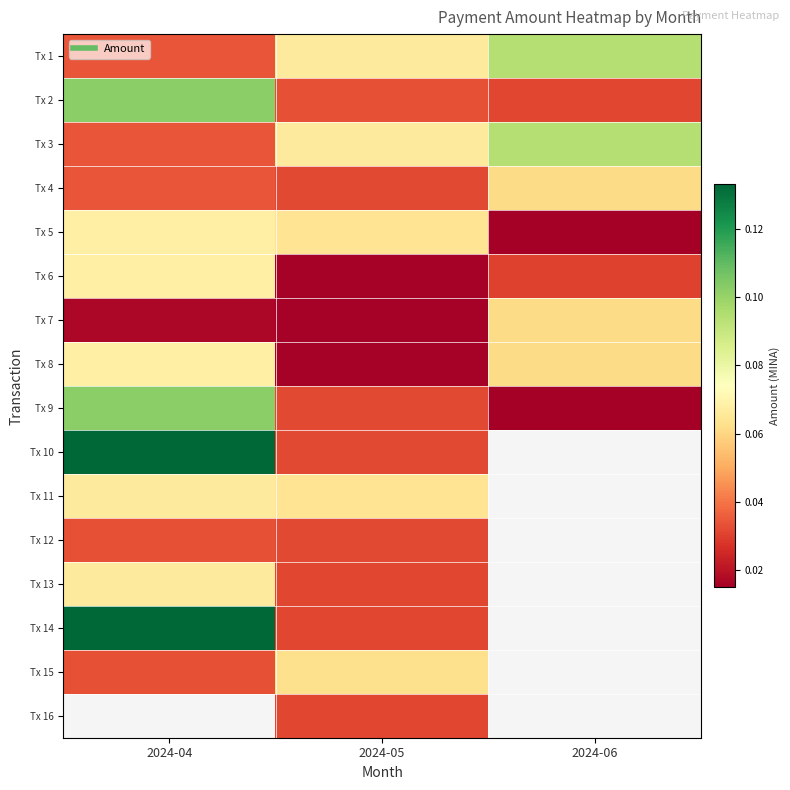

How many Tx 8 values are between 0 and 1?

3